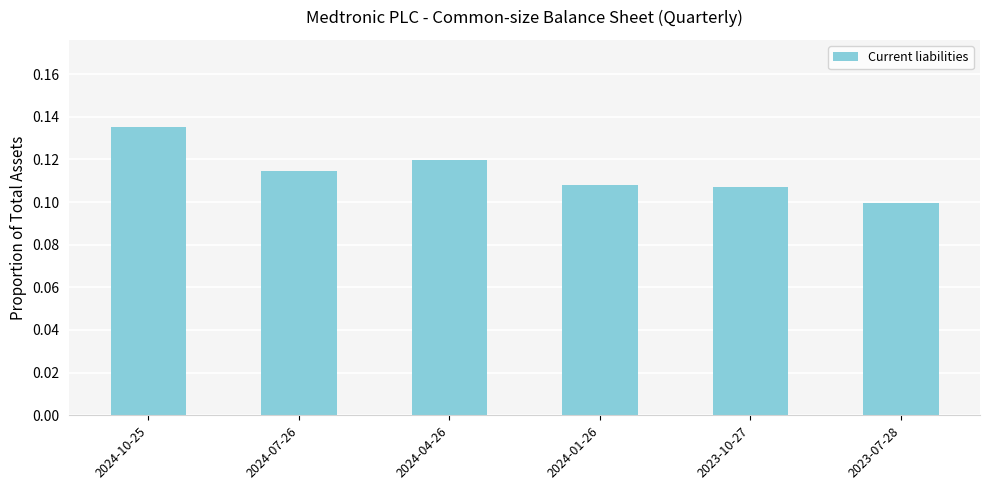

What is the sum of the values at 2023-07-28 and 2024-10-25?

0.2